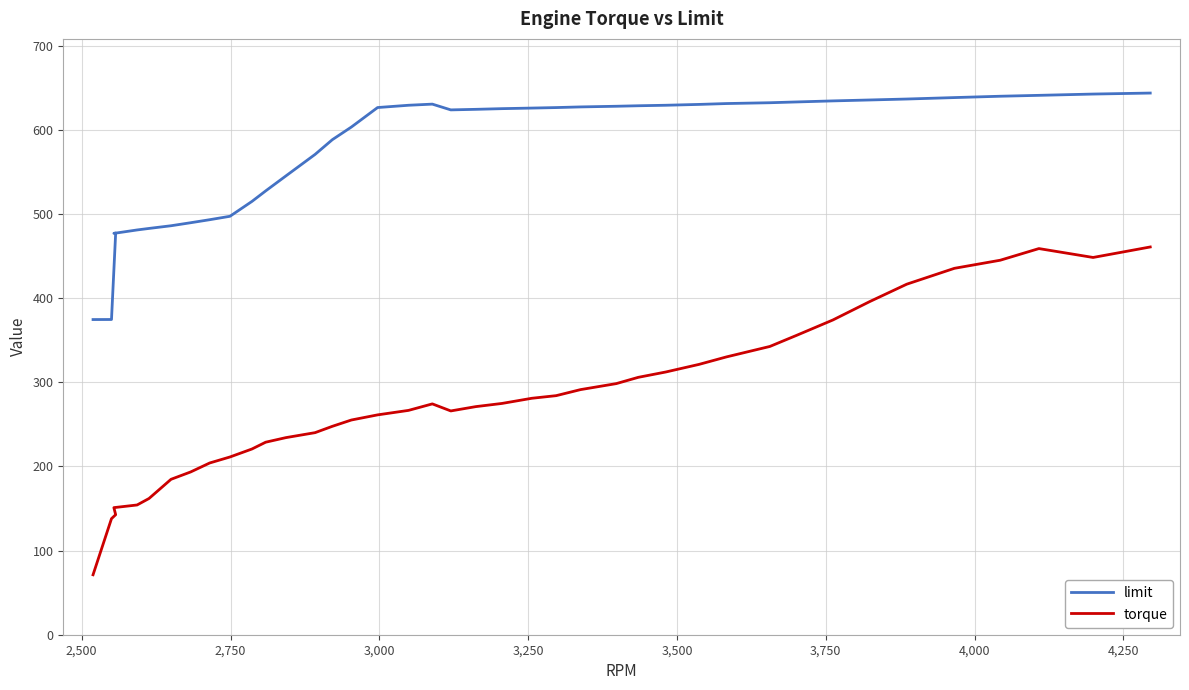

Which series has the largest total across all categories?

limit